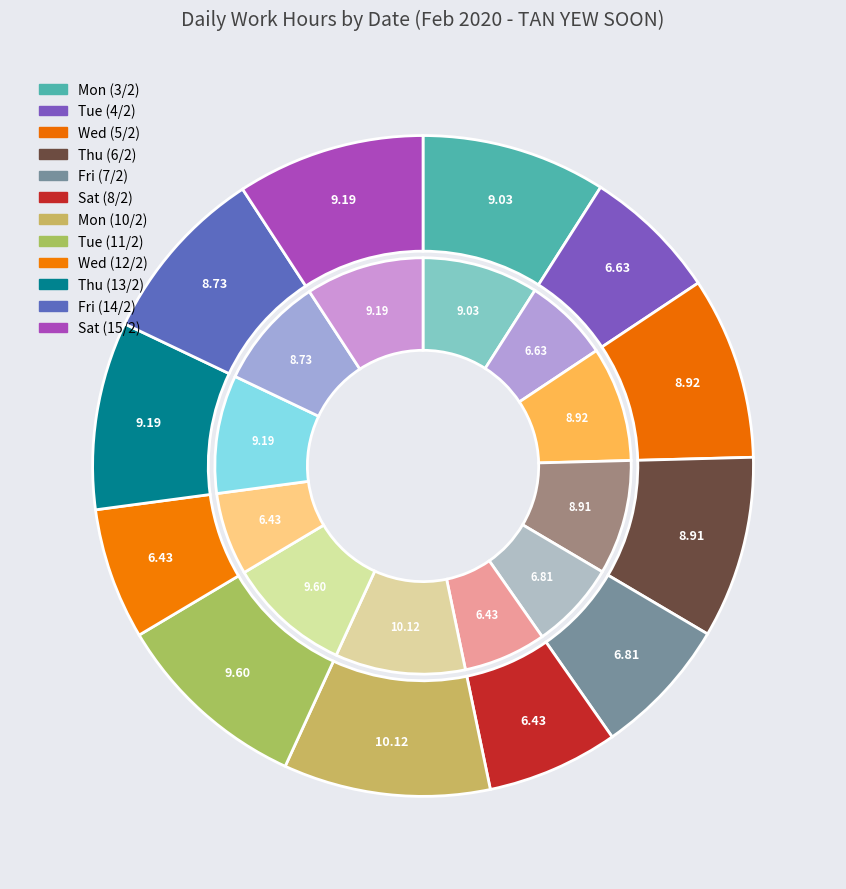

How many slices are in this pie chart?

12